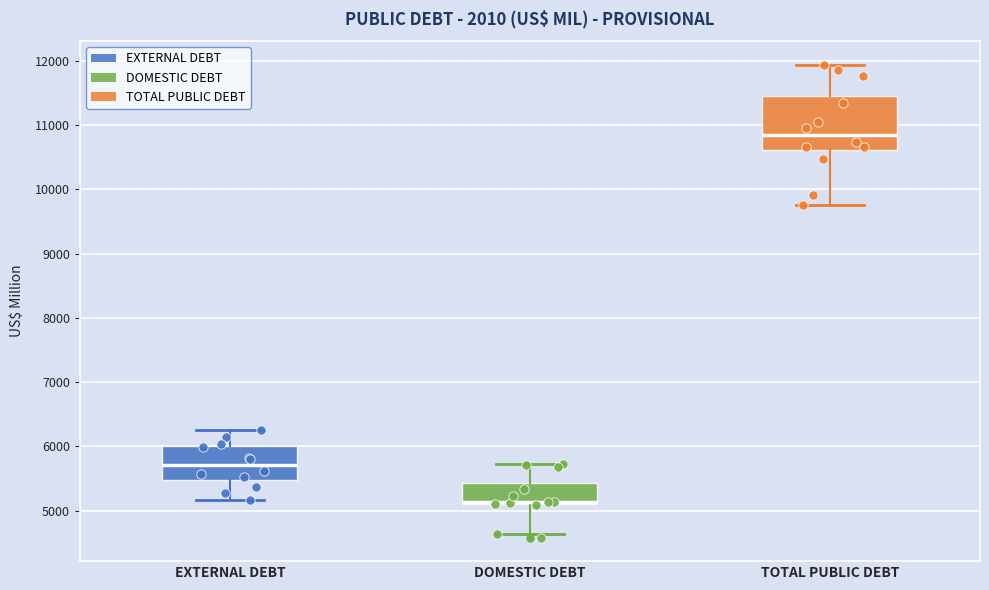

Reading left to right, transcribe this box plot: for each box, give where its median line is, the range the box spans, and where its two whiskers end, as read against the y-axis. The values are not printed on the chart, so give them approximately, as read against the axis.

EXTERNAL DEBT: median 5700, box 5500 to 6000, whiskers 5200 to 6300
DOMESTIC DEBT: median 5100 (just above the box's lower edge), box 5100 to 5400, whiskers 4600 to 5700
TOTAL PUBLIC DEBT: median 10800, box 10600 to 11400, whiskers 9800 to 11900